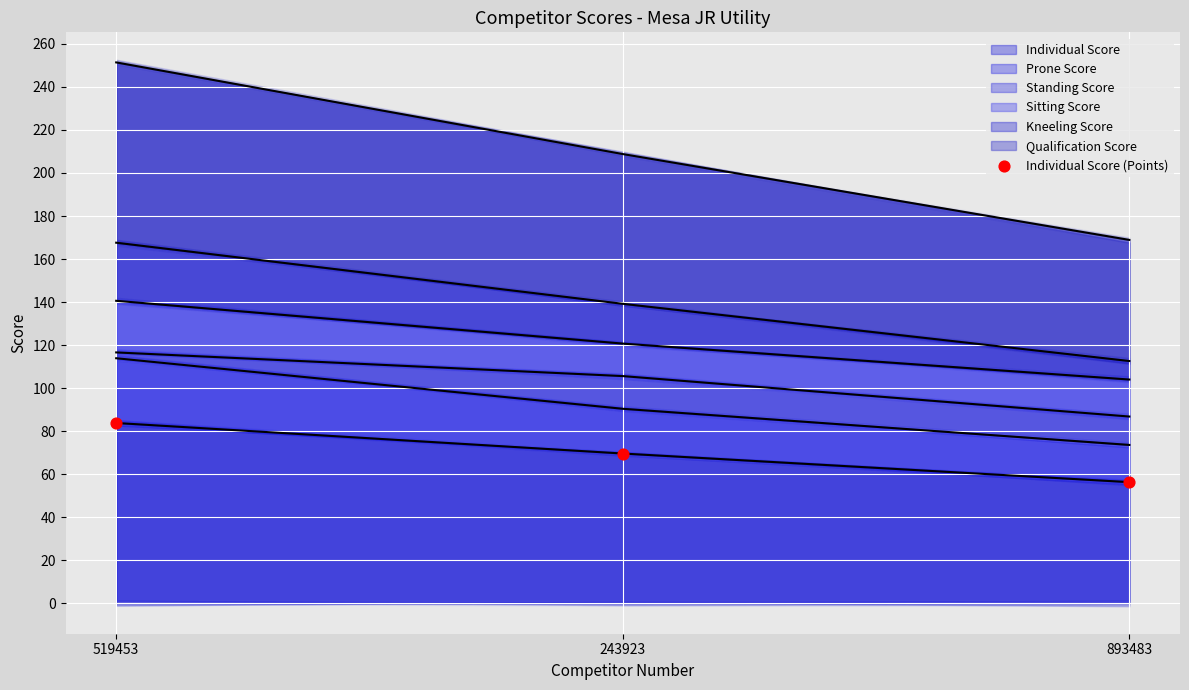

What is the change in value from 519453 to 243923?

-14.2